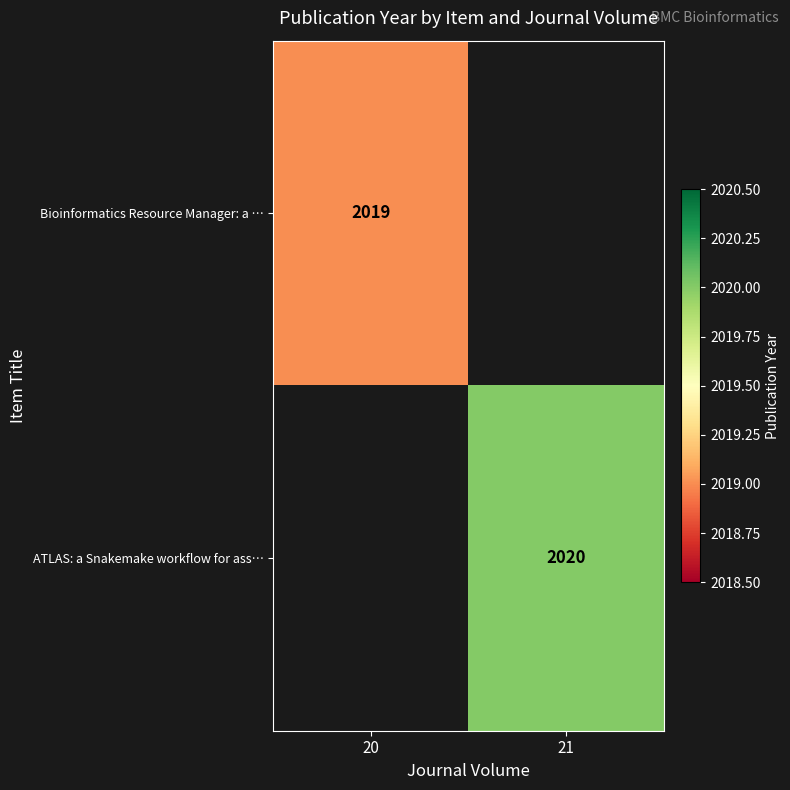

The value of Bioinformatics Resource Manager: a … at 20 is 2019. True or false?

True